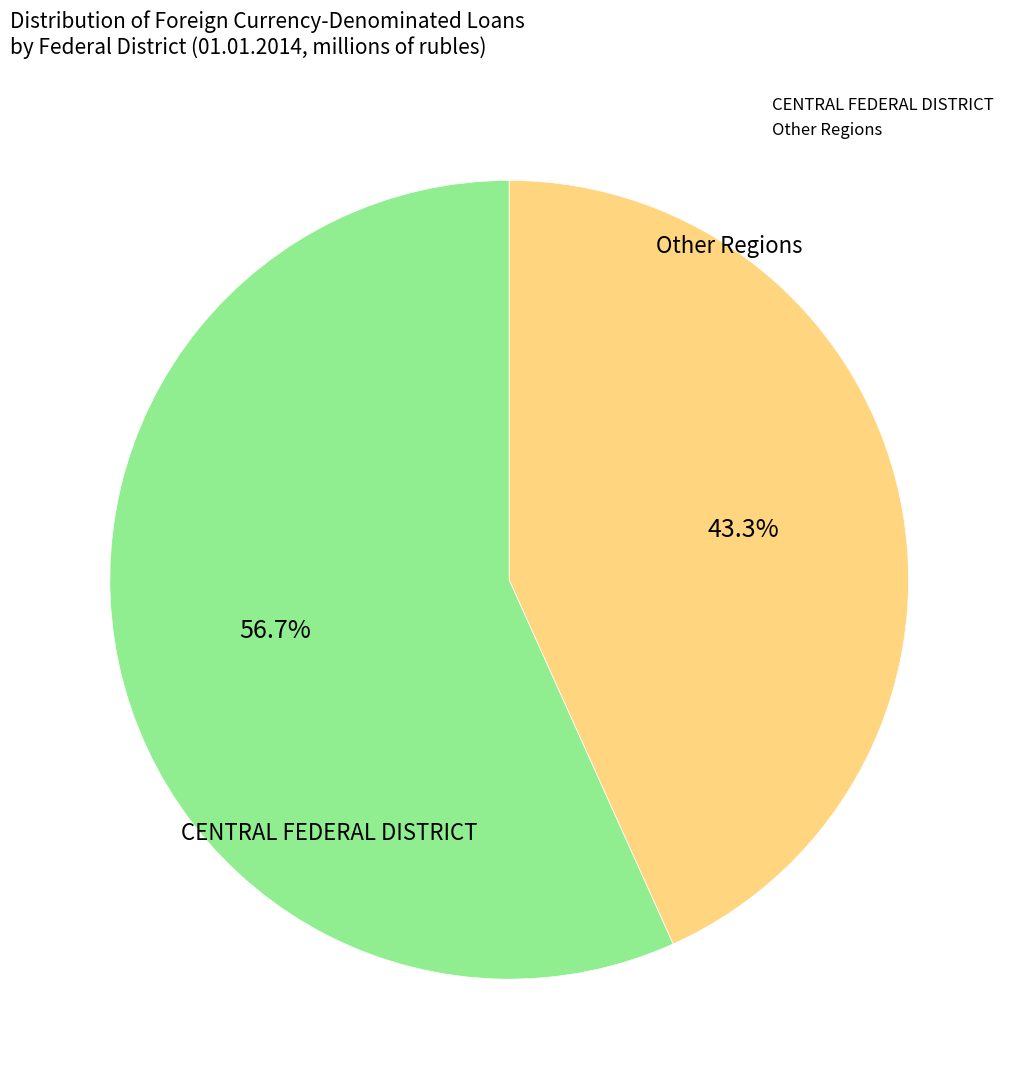

Is there any slice that represents more than half of the pie?

Yes